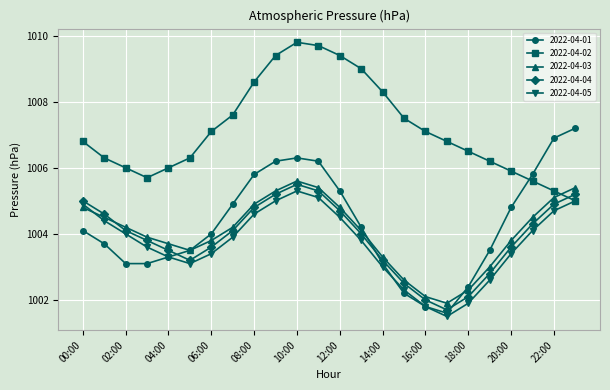

What is the value of the 2022-04-02 point at the 23rd from the left?

1005.3